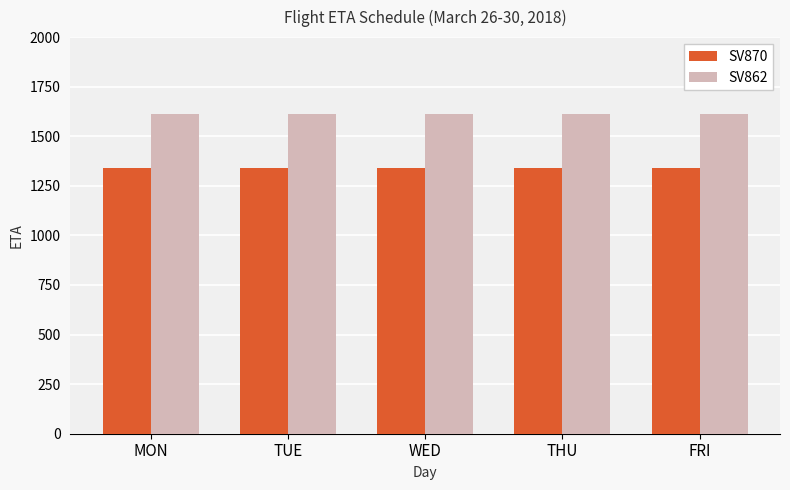

What position from the left is WED?

3